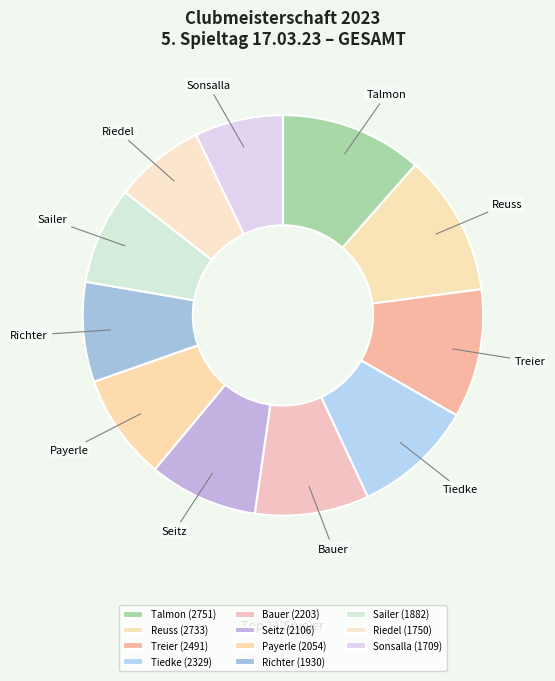

Is the sum of Riedel and Talmon greater than half?

No